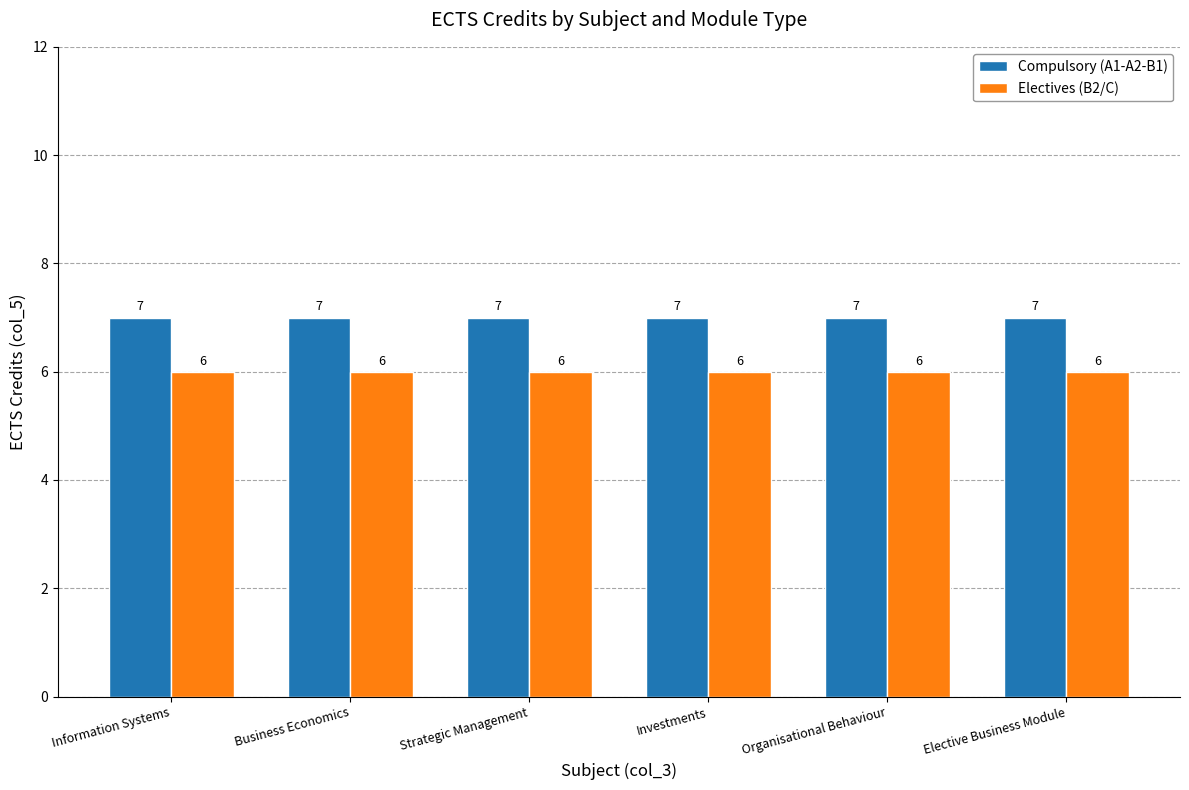

Rank the series by their average value, from lowest to highest.

Electives (B2/C), Compulsory (A1-A2-B1)